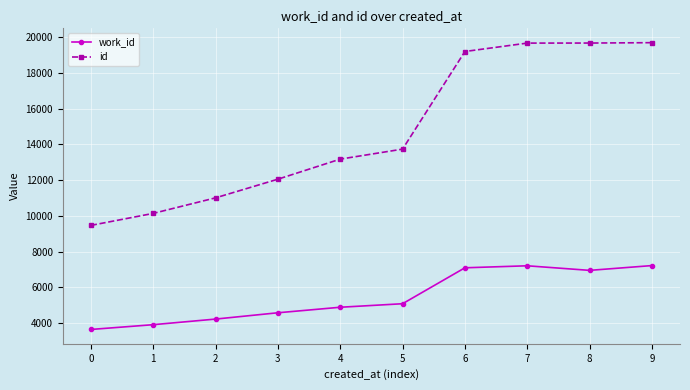

What is the highest value of the id series?

19697